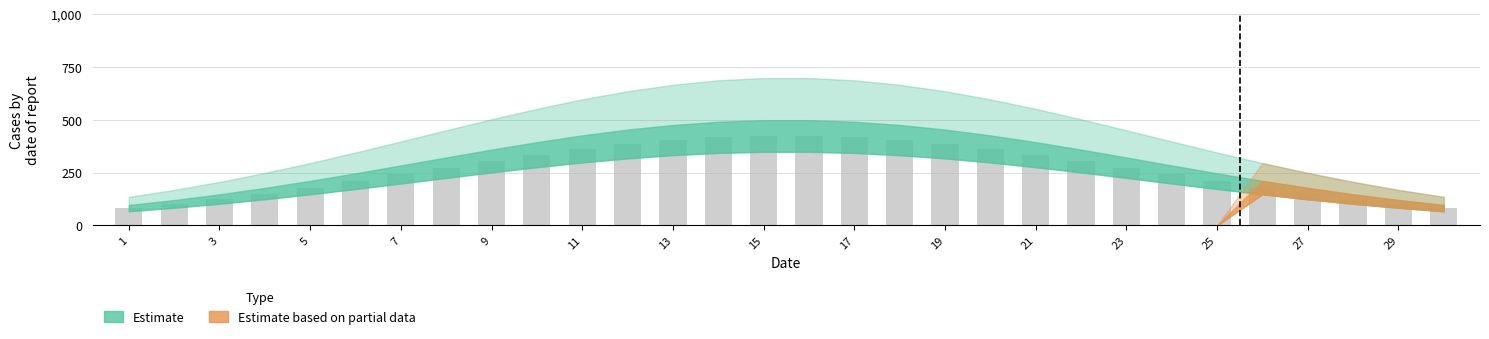

What is the value of the 9th bar from the left?

305.5